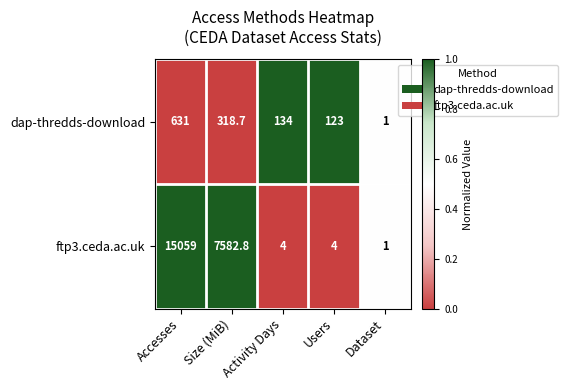

Which category has the highest value across all series?

Accesses